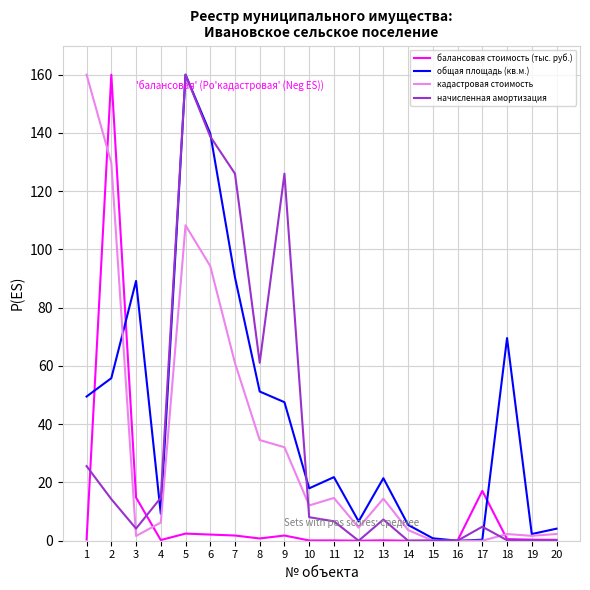

Which series has the largest total across all categories?

общая площадь (кв.м.)